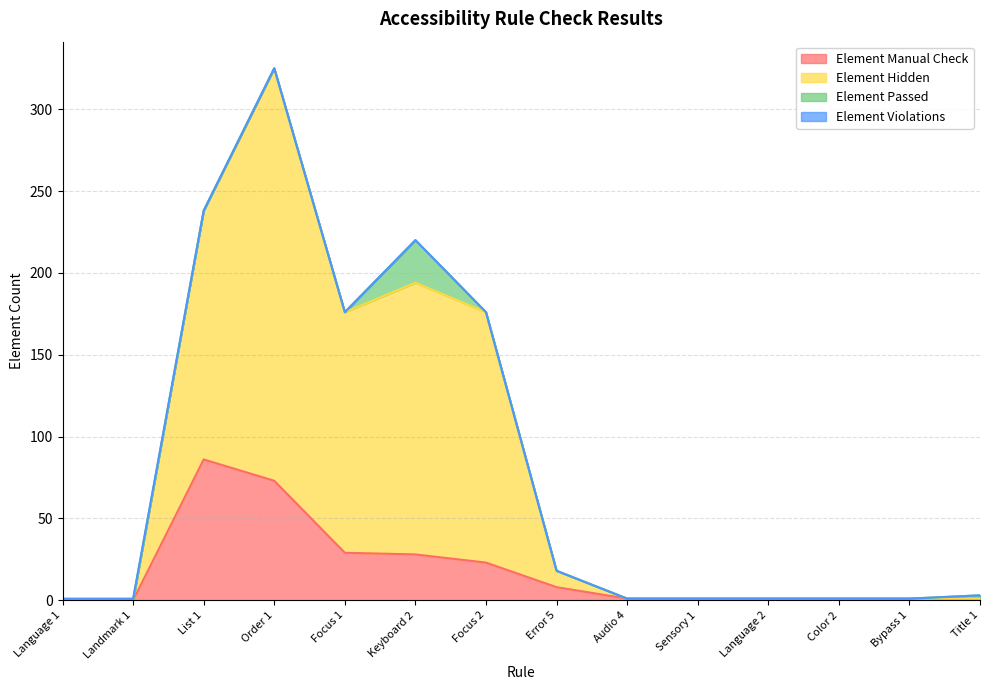

At how many categories does at least one series exceed 16?

6